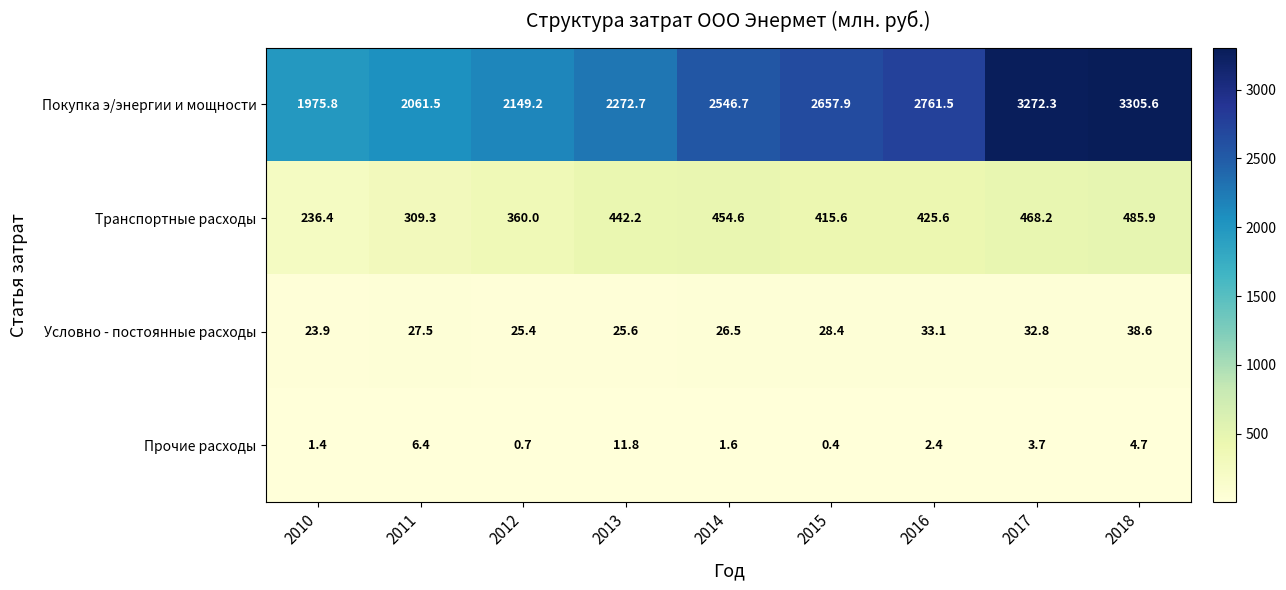

Which series has the largest total across all categories?

Покупка э/энергии и мощности